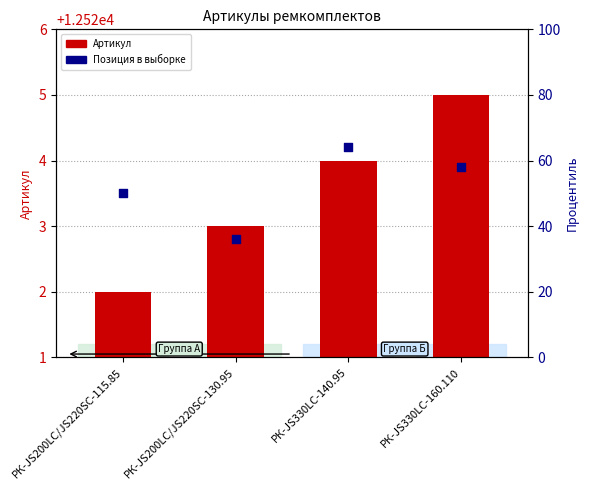

What are all the series names shown in the legend?

Артикул, Позиция в выборке